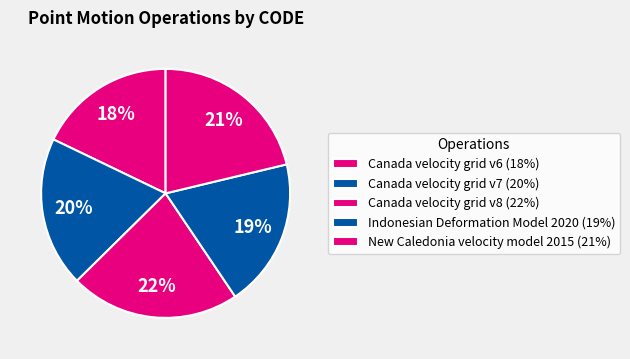

Count the number of slices in the pie.

5